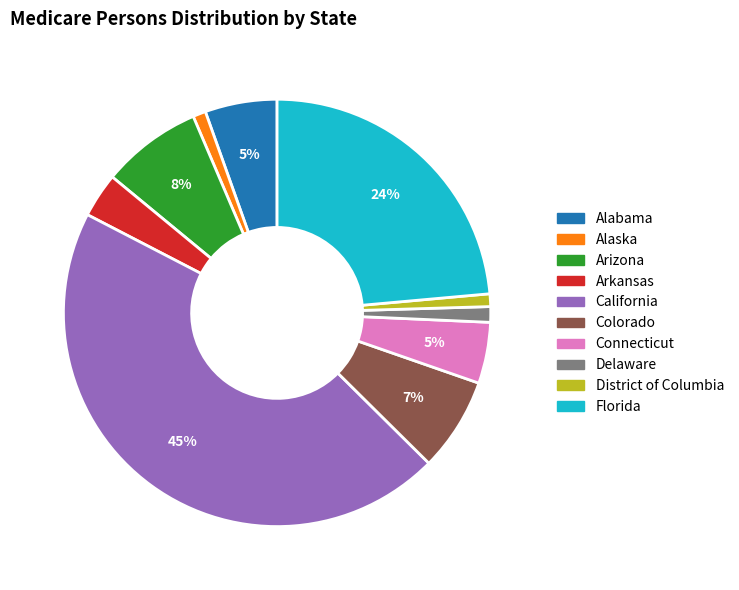

Is there a majority slice in this chart?

No